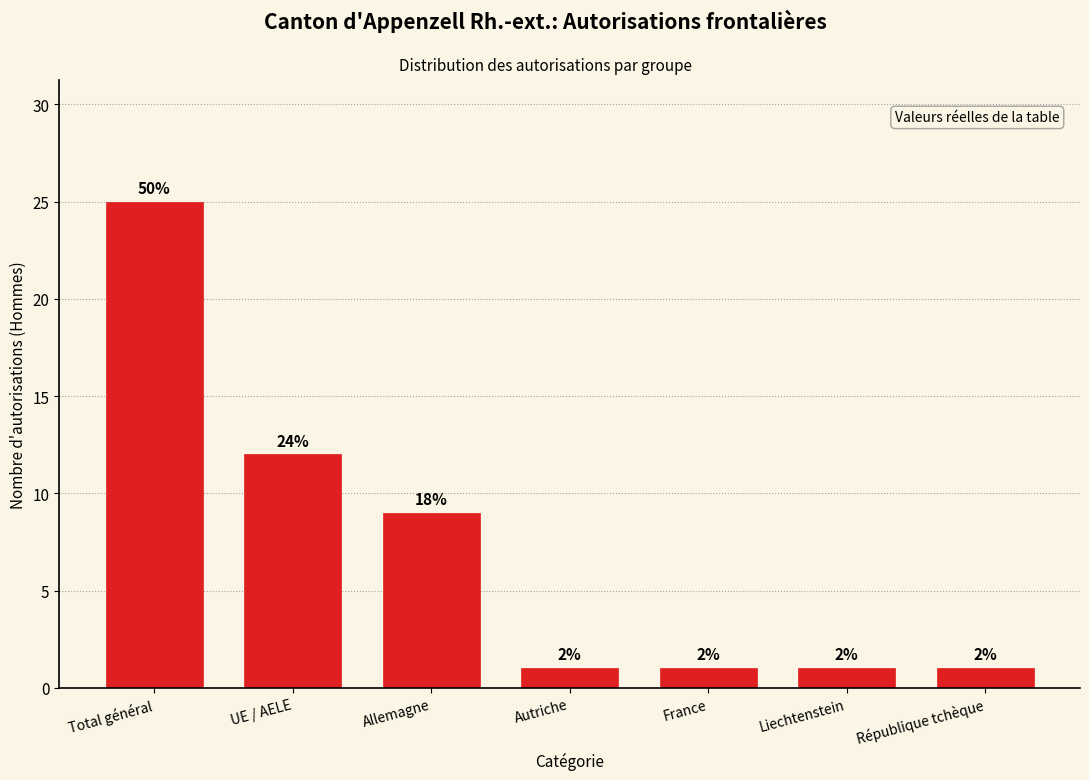

How many bars are there in total?

7